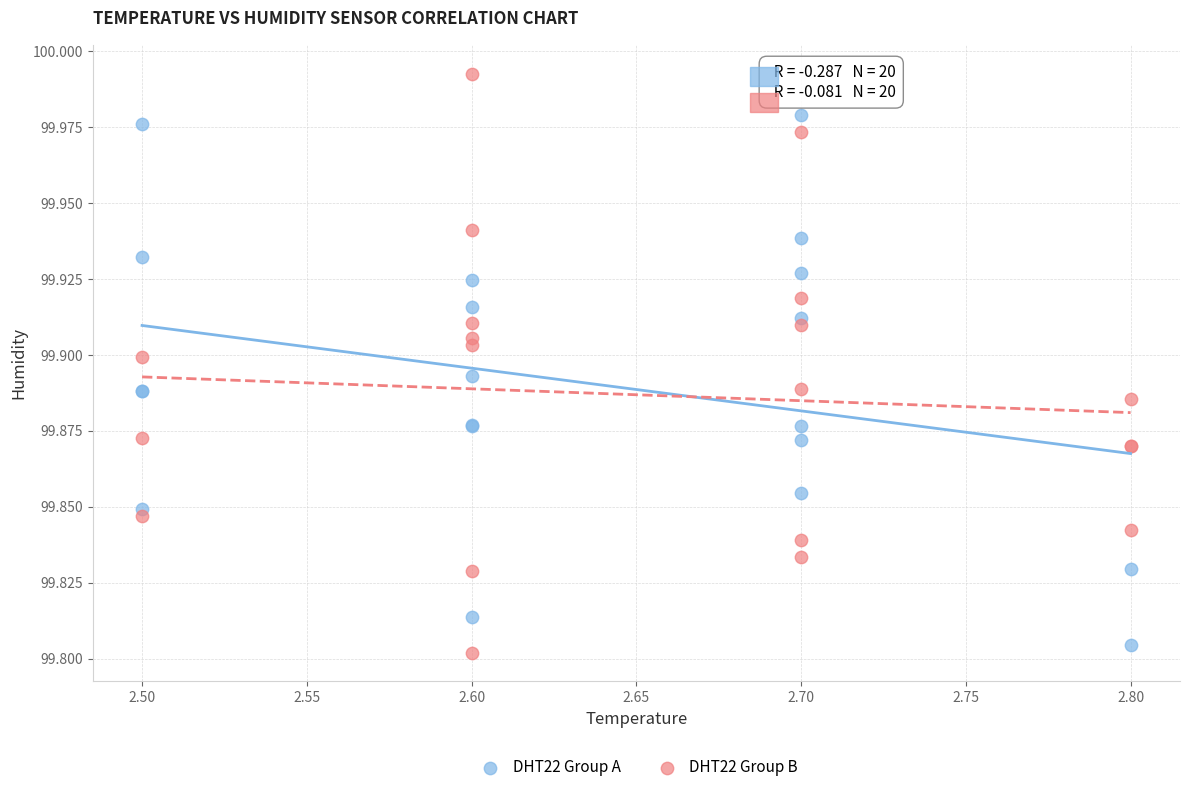

Which series has the widest spread of Y values?

DHT22 Group B